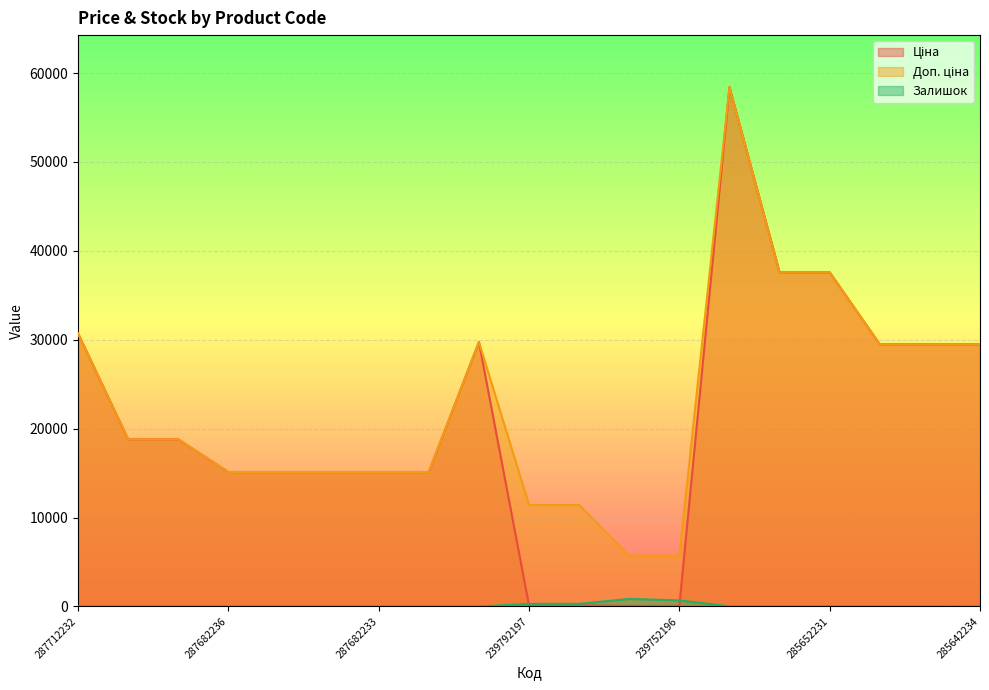

Is the value of Доп. ціна at 287692233 greater than the value of Ціна at 285642236?

No